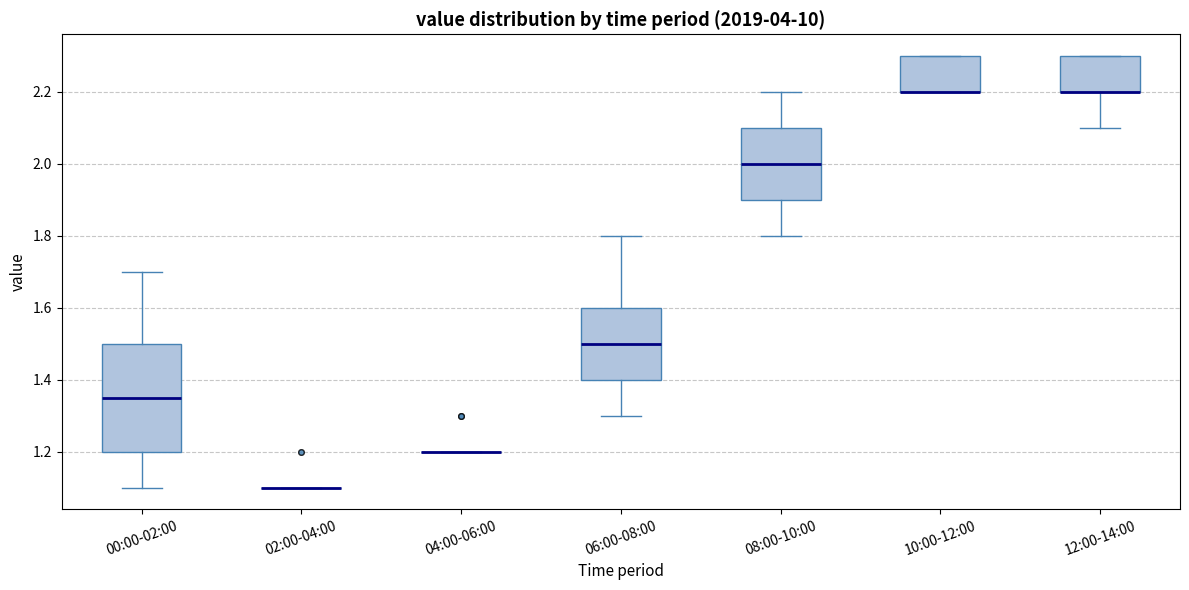

Comparing the boxes themselves (not the whiskers), which one is the tallest?

00:00-02:00